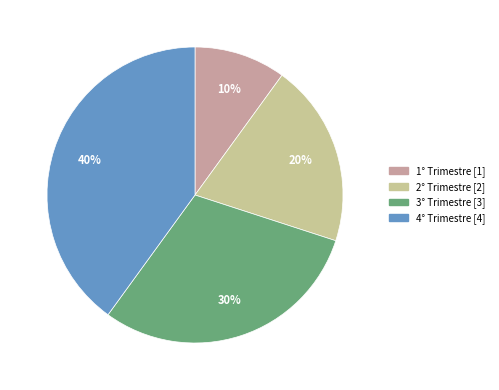

Count the number of slices in the pie.

4